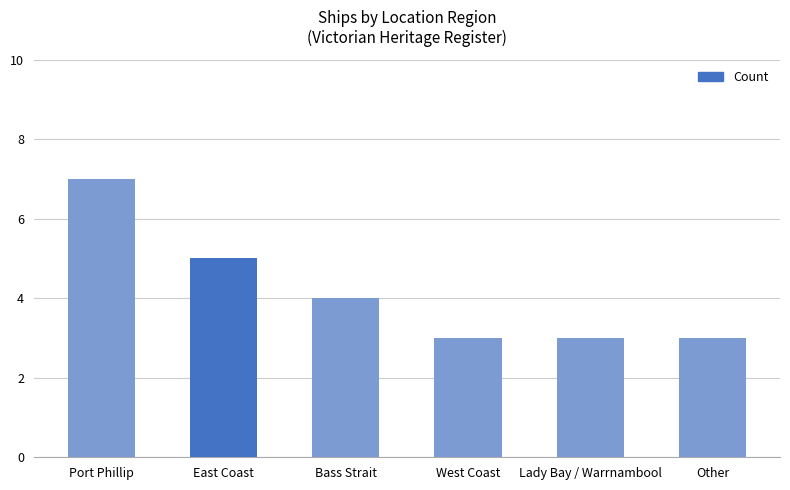

What is the change in value from Port Phillip to West Coast?

-4